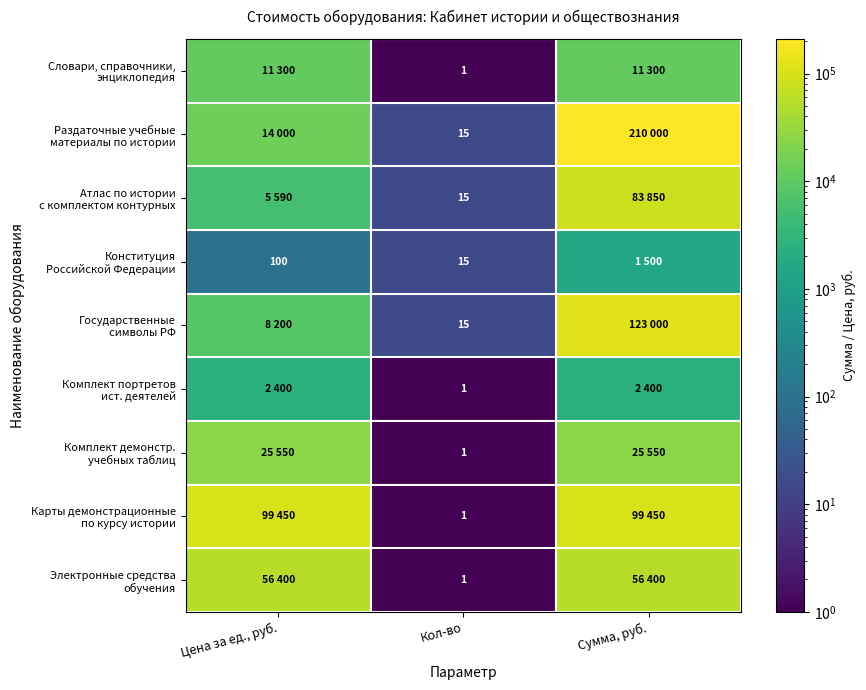

What is the total value across all series at Кол-во?

65